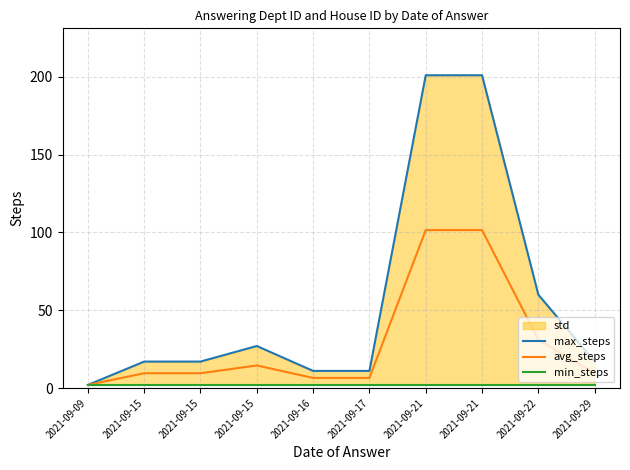

True or false: avg_steps and max_steps cross at least once.

False